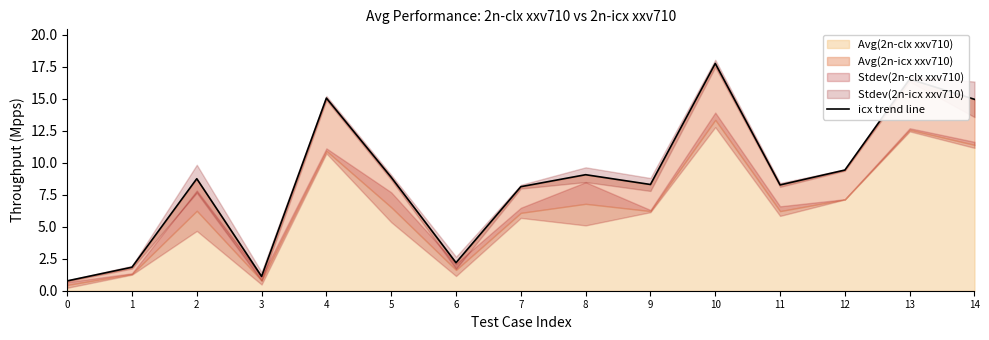

Where is the first local minimum?

3